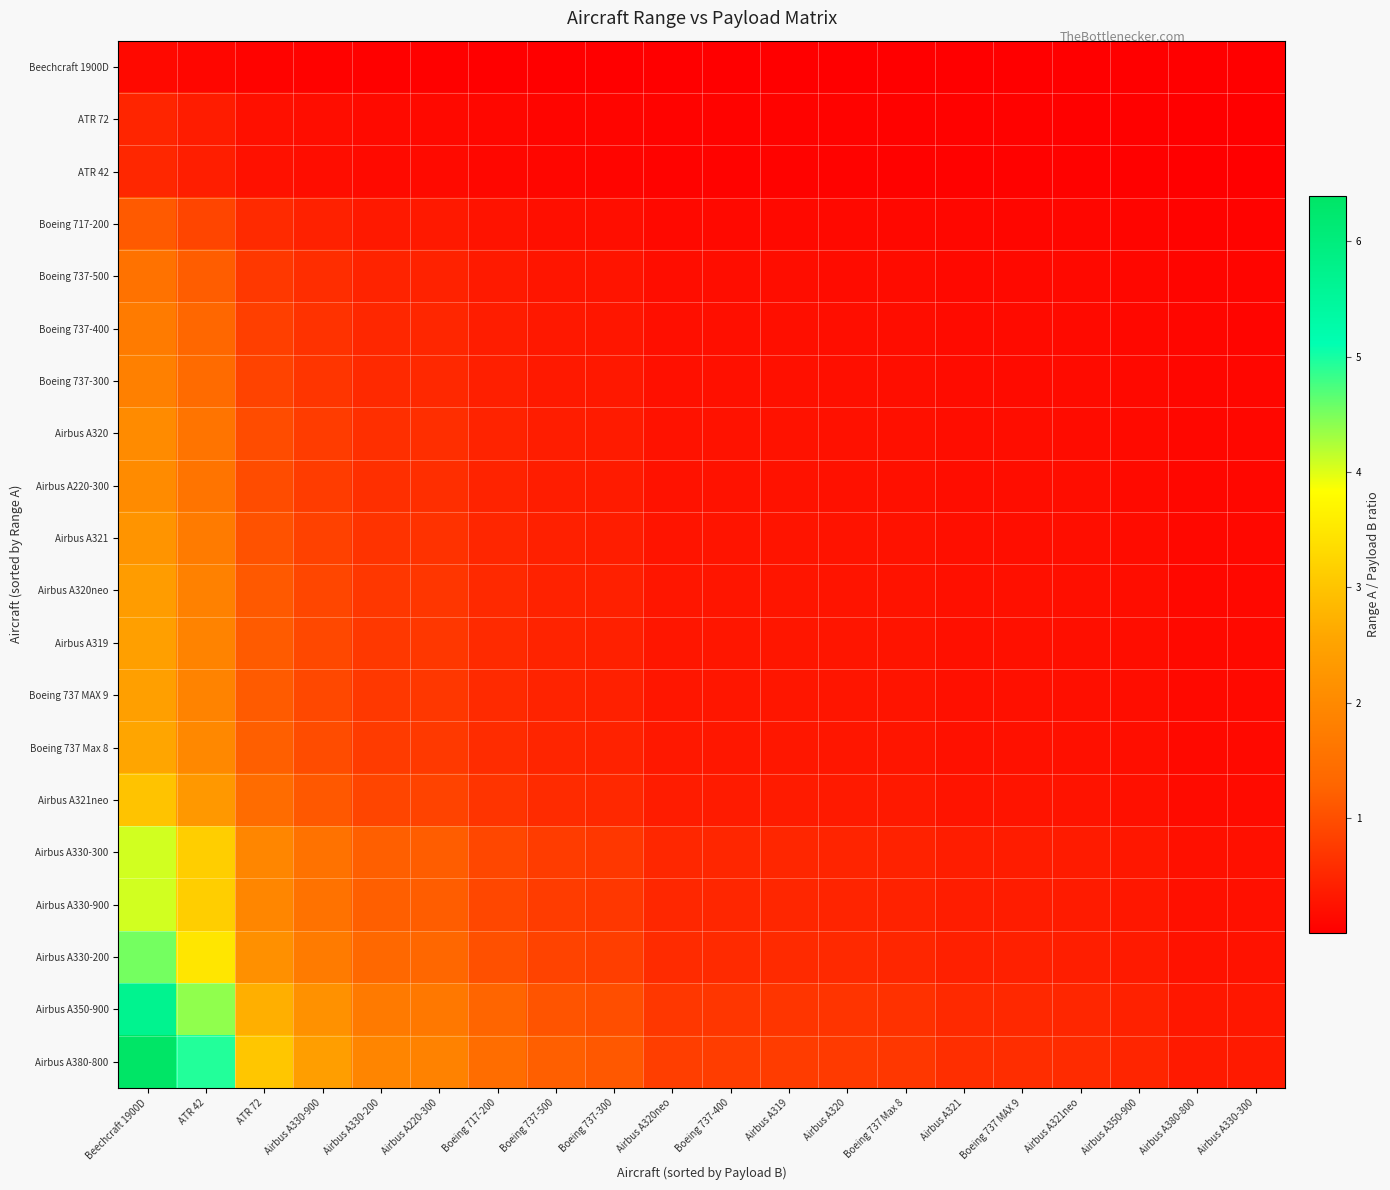

Reading left to right, what are all the values shown in this chart?

Beechcraft 1900D: Beechcraft 1900D=0.1	ATR 42=0.1	ATR 72=0.1	Airbus A330-900=0.1	Airbus A330-200=0.0	Airbus A220-300=0.0	Boeing 717-200=0.0	Boeing 737-500=0.0	Boeing 737-300=0.0	Airbus A320neo=0.0	Boeing 737-400=0.0	Airbus A319=0.0	Airbus A320=0.0	Boeing 737 Max 8=0.0	Airbus A321=0.0	Boeing 737 MAX 9=0.0	Airbus A321neo=0.0	Airbus A350-900=0.0	Airbus A380-800=0.0	Airbus A330-300=0.0
ATR 72: Beechcraft 1900D=0.5	ATR 42=0.4	ATR 72=0.2	Airbus A330-900=0.2	Airbus A330-200=0.1	Airbus A220-300=0.1	Boeing 717-200=0.1	Boeing 737-500=0.1	Boeing 737-300=0.1	Airbus A320neo=0.1	Boeing 737-400=0.1	Airbus A319=0.1	Airbus A320=0.1	Boeing 737 Max 8=0.1	Airbus A321=0.0	Boeing 737 MAX 9=0.0	Airbus A321neo=0.0	Airbus A350-900=0.0	Airbus A380-800=0.0	Airbus A330-300=0.0
ATR 42: Beechcraft 1900D=0.5	ATR 42=0.4	ATR 72=0.2	Airbus A330-900=0.2	Airbus A330-200=0.2	Airbus A220-300=0.1	Boeing 717-200=0.1	Boeing 737-500=0.1	Boeing 737-300=0.1	Airbus A320neo=0.1	Boeing 737-400=0.1	Airbus A319=0.1	Airbus A320=0.1	Boeing 737 Max 8=0.1	Airbus A321=0.0	Boeing 737 MAX 9=0.0	Airbus A321neo=0.0	Airbus A350-900=0.0	Airbus A380-800=0.0	Airbus A330-300=0.0
Boeing 717-200: Beechcraft 1900D=1.2	ATR 42=0.9	ATR 72=0.5	Airbus A330-900=0.4	Airbus A330-200=0.3	Airbus A220-300=0.3	Boeing 717-200=0.3	Boeing 737-500=0.2	Boeing 737-300=0.2	Airbus A320neo=0.1	Boeing 737-400=0.1	Airbus A319=0.1	Airbus A320=0.1	Boeing 737 Max 8=0.1	Airbus A321=0.1	Boeing 737 MAX 9=0.1	Airbus A321neo=0.1	Airbus A350-900=0.1	Airbus A380-800=0.1	Airbus A330-300=0.1
Boeing 737-500: Beechcraft 1900D=1.5	ATR 42=1.2	ATR 72=0.7	Airbus A330-900=0.6	Airbus A330-200=0.5	Airbus A220-300=0.4	Boeing 717-200=0.3	Boeing 737-500=0.3	Boeing 737-300=0.3	Airbus A320neo=0.2	Boeing 737-400=0.2	Airbus A319=0.2	Airbus A320=0.2	Boeing 737 Max 8=0.2	Airbus A321=0.1	Boeing 737 MAX 9=0.1	Airbus A321neo=0.1	Airbus A350-900=0.1	Airbus A380-800=0.1	Airbus A330-300=0.1
Boeing 737-400: Beechcraft 1900D=1.7	ATR 42=1.3	ATR 72=0.8	Airbus A330-900=0.7	Airbus A330-200=0.5	Airbus A220-300=0.5	Boeing 717-200=0.4	Boeing 737-500=0.3	Boeing 737-300=0.3	Airbus A320neo=0.2	Boeing 737-400=0.2	Airbus A319=0.2	Airbus A320=0.2	Boeing 737 Max 8=0.2	Airbus A321=0.2	Boeing 737 MAX 9=0.2	Airbus A321neo=0.2	Airbus A350-900=0.1	Airbus A380-800=0.1	Airbus A330-300=0.1
Boeing 737-300: Beechcraft 1900D=1.8	ATR 42=1.4	ATR 72=0.9	Airbus A330-900=0.7	Airbus A330-200=0.5	Airbus A220-300=0.5	Boeing 717-200=0.4	Boeing 737-500=0.3	Boeing 737-300=0.3	Airbus A320neo=0.2	Boeing 737-400=0.2	Airbus A319=0.2	Airbus A320=0.2	Boeing 737 Max 8=0.2	Airbus A321=0.2	Boeing 737 MAX 9=0.2	Airbus A321neo=0.2	Airbus A350-900=0.1	Airbus A380-800=0.1	Airbus A330-300=0.1
Airbus A320: Beechcraft 1900D=2.0	ATR 42=1.6	ATR 72=1.0	Airbus A330-900=0.8	Airbus A330-200=0.6	Airbus A220-300=0.6	Boeing 717-200=0.5	Boeing 737-500=0.4	Boeing 737-300=0.4	Airbus A320neo=0.3	Boeing 737-400=0.3	Airbus A319=0.2	Airbus A320=0.2	Boeing 737 Max 8=0.2	Airbus A321=0.2	Boeing 737 MAX 9=0.2	Airbus A321neo=0.2	Airbus A350-900=0.2	Airbus A380-800=0.1	Airbus A330-300=0.1
Airbus A220-300: Beechcraft 1900D=2.1	ATR 42=1.6	ATR 72=1.0	Airbus A330-900=0.8	Airbus A330-200=0.6	Airbus A220-300=0.6	Boeing 717-200=0.5	Boeing 737-500=0.4	Boeing 737-300=0.4	Airbus A320neo=0.3	Boeing 737-400=0.3	Airbus A319=0.2	Airbus A320=0.2	Boeing 737 Max 8=0.2	Airbus A321=0.2	Boeing 737 MAX 9=0.2	Airbus A321neo=0.2	Airbus A350-900=0.2	Airbus A380-800=0.1	Airbus A330-300=0.1
Airbus A321: Beechcraft 1900D=2.2	ATR 42=1.7	ATR 72=1.1	Airbus A330-900=0.8	Airbus A330-200=0.7	Airbus A220-300=0.6	Boeing 717-200=0.5	Boeing 737-500=0.4	Boeing 737-300=0.4	Airbus A320neo=0.3	Boeing 737-400=0.3	Airbus A319=0.3	Airbus A320=0.3	Boeing 737 Max 8=0.2	Airbus A321=0.2	Boeing 737 MAX 9=0.2	Airbus A321neo=0.2	Airbus A350-900=0.2	Airbus A380-800=0.1	Airbus A330-300=0.1
Airbus A320neo: Beechcraft 1900D=2.4	ATR 42=1.8	ATR 72=1.1	Airbus A330-900=0.9	Airbus A330-200=0.7	Airbus A220-300=0.7	Boeing 717-200=0.5	Boeing 737-500=0.5	Boeing 737-300=0.4	Airbus A320neo=0.3	Boeing 737-400=0.3	Airbus A319=0.3	Airbus A320=0.3	Boeing 737 Max 8=0.3	Airbus A321=0.2	Boeing 737 MAX 9=0.2	Airbus A321neo=0.2	Airbus A350-900=0.2	Airbus A380-800=0.1	Airbus A330-300=0.1
Airbus A319: Beechcraft 1900D=2.4	ATR 42=1.9	ATR 72=1.2	Airbus A330-900=0.9	Airbus A330-200=0.7	Airbus A220-300=0.7	Boeing 717-200=0.5	Boeing 737-500=0.5	Boeing 737-300=0.4	Airbus A320neo=0.3	Boeing 737-400=0.3	Airbus A319=0.3	Airbus A320=0.3	Boeing 737 Max 8=0.3	Airbus A321=0.2	Boeing 737 MAX 9=0.2	Airbus A321neo=0.2	Airbus A350-900=0.2	Airbus A380-800=0.1	Airbus A330-300=0.1
Boeing 737 MAX 9: Beechcraft 1900D=2.4	ATR 42=1.9	ATR 72=1.2	Airbus A330-900=0.9	Airbus A330-200=0.7	Airbus A220-300=0.7	Boeing 717-200=0.5	Boeing 737-500=0.5	Boeing 737-300=0.4	Airbus A320neo=0.3	Boeing 737-400=0.3	Airbus A319=0.3	Airbus A320=0.3	Boeing 737 Max 8=0.3	Airbus A321=0.2	Boeing 737 MAX 9=0.2	Airbus A321neo=0.2	Airbus A350-900=0.2	Airbus A380-800=0.1	Airbus A330-300=0.1
Boeing 737 Max 8: Beechcraft 1900D=2.6	ATR 42=2.0	ATR 72=1.2	Airbus A330-900=1.0	Airbus A330-200=0.8	Airbus A220-300=0.7	Boeing 717-200=0.6	Boeing 737-500=0.5	Boeing 737-300=0.4	Airbus A320neo=0.3	Boeing 737-400=0.3	Airbus A319=0.3	Airbus A320=0.3	Boeing 737 Max 8=0.3	Airbus A321=0.2	Boeing 737 MAX 9=0.2	Airbus A321neo=0.2	Airbus A350-900=0.2	Airbus A380-800=0.1	Airbus A330-300=0.1
Airbus A321neo: Beechcraft 1900D=3.0	ATR 42=2.3	ATR 72=1.4	Airbus A330-900=1.1	Airbus A330-200=0.9	Airbus A220-300=0.9	Boeing 717-200=0.7	Boeing 737-500=0.6	Boeing 737-300=0.5	Airbus A320neo=0.4	Boeing 737-400=0.4	Airbus A319=0.4	Airbus A320=0.4	Boeing 737 Max 8=0.3	Airbus A321=0.3	Boeing 737 MAX 9=0.3	Airbus A321neo=0.3	Airbus A350-900=0.2	Airbus A380-800=0.2	Airbus A330-300=0.2
Airbus A330-300: Beechcraft 1900D=4.1	ATR 42=3.1	ATR 72=1.9	Airbus A330-900=1.5	Airbus A330-200=1.2	Airbus A220-300=1.2	Boeing 717-200=0.9	Boeing 737-500=0.8	Boeing 737-300=0.7	Airbus A320neo=0.5	Boeing 737-400=0.5	Airbus A319=0.5	Airbus A320=0.5	Boeing 737 Max 8=0.5	Airbus A321=0.4	Boeing 737 MAX 9=0.4	Airbus A321neo=0.4	Airbus A350-900=0.3	Airbus A380-800=0.2	Airbus A330-300=0.2
Airbus A330-900: Beechcraft 1900D=4.1	ATR 42=3.1	ATR 72=1.9	Airbus A330-900=1.5	Airbus A330-200=1.2	Airbus A220-300=1.2	Boeing 717-200=0.9	Boeing 737-500=0.8	Boeing 737-300=0.7	Airbus A320neo=0.5	Boeing 737-400=0.5	Airbus A319=0.5	Airbus A320=0.5	Boeing 737 Max 8=0.5	Airbus A321=0.4	Boeing 737 MAX 9=0.4	Airbus A321neo=0.4	Airbus A350-900=0.3	Airbus A380-800=0.2	Airbus A330-300=0.2
Airbus A330-200: Beechcraft 1900D=4.5	ATR 42=3.5	ATR 72=2.1	Airbus A330-900=1.7	Airbus A330-200=1.4	Airbus A220-300=1.3	Boeing 717-200=1.0	Boeing 737-500=0.9	Boeing 737-300=0.8	Airbus A320neo=0.6	Boeing 737-400=0.6	Airbus A319=0.6	Airbus A320=0.5	Boeing 737 Max 8=0.5	Airbus A321=0.4	Boeing 737 MAX 9=0.4	Airbus A321neo=0.4	Airbus A350-900=0.3	Airbus A380-800=0.3	Airbus A330-300=0.2
Airbus A350-900: Beechcraft 1900D=5.7	ATR 42=4.4	ATR 72=2.7	Airbus A330-900=2.2	Airbus A330-200=1.7	Airbus A220-300=1.7	Boeing 717-200=1.3	Boeing 737-500=1.1	Boeing 737-300=1.0	Airbus A320neo=0.7	Boeing 737-400=0.7	Airbus A319=0.7	Airbus A320=0.7	Boeing 737 Max 8=0.6	Airbus A321=0.5	Boeing 737 MAX 9=0.5	Airbus A321neo=0.5	Airbus A350-900=0.4	Airbus A380-800=0.3	Airbus A330-300=0.3
Airbus A380-800: Beechcraft 1900D=6.4	ATR 42=4.9	ATR 72=3.0	Airbus A330-900=2.4	Airbus A330-200=1.9	Airbus A220-300=1.9	Boeing 717-200=1.4	Boeing 737-500=1.2	Boeing 737-300=1.1	Airbus A320neo=0.8	Boeing 737-400=0.8	Airbus A319=0.8	Airbus A320=0.8	Boeing 737 Max 8=0.7	Airbus A321=0.6	Boeing 737 MAX 9=0.6	Airbus A321neo=0.6	Airbus A350-900=0.5	Airbus A380-800=0.4	Airbus A330-300=0.3